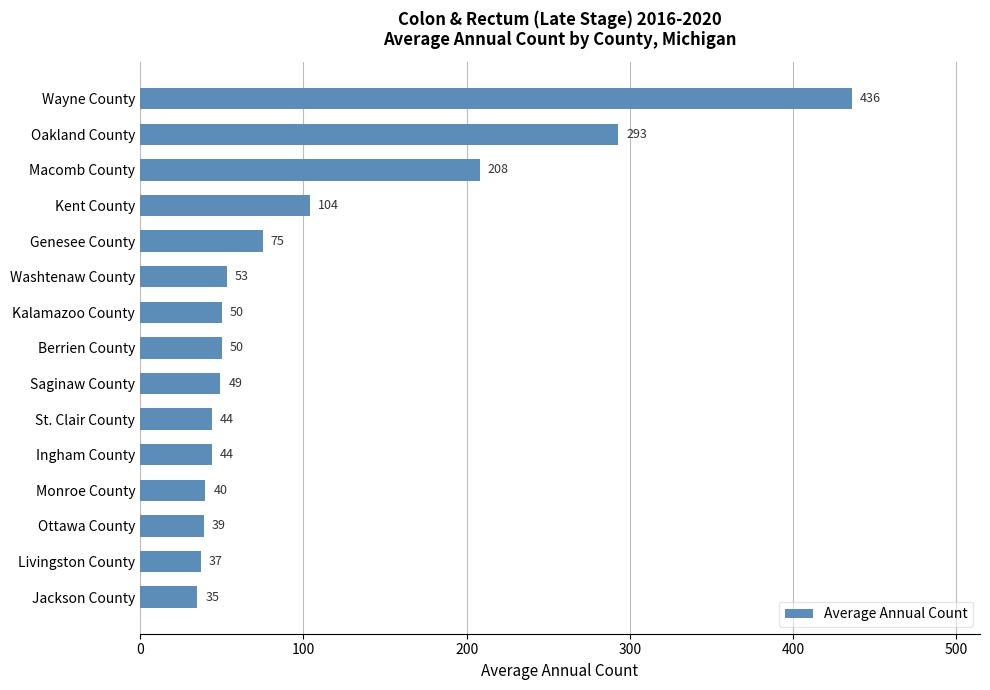

What is the difference between the second highest and second lowest values?

256